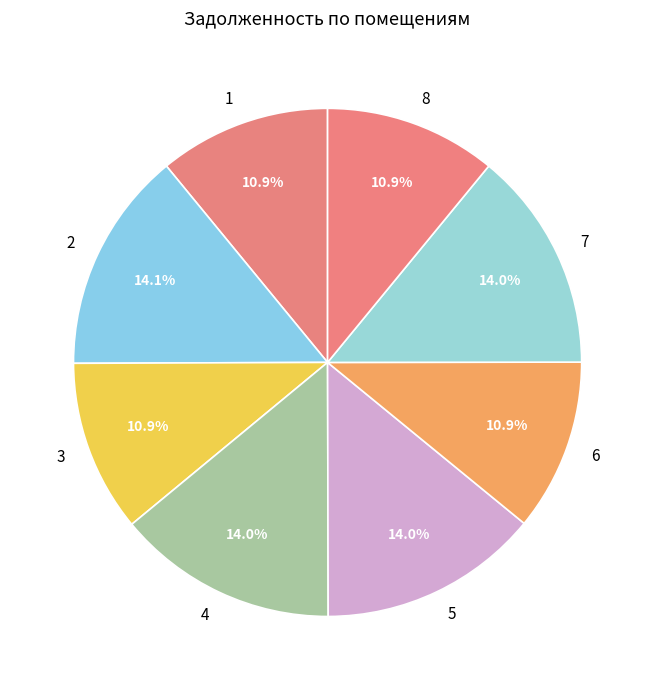

Is it true that 5 is 14% of the pie?

True